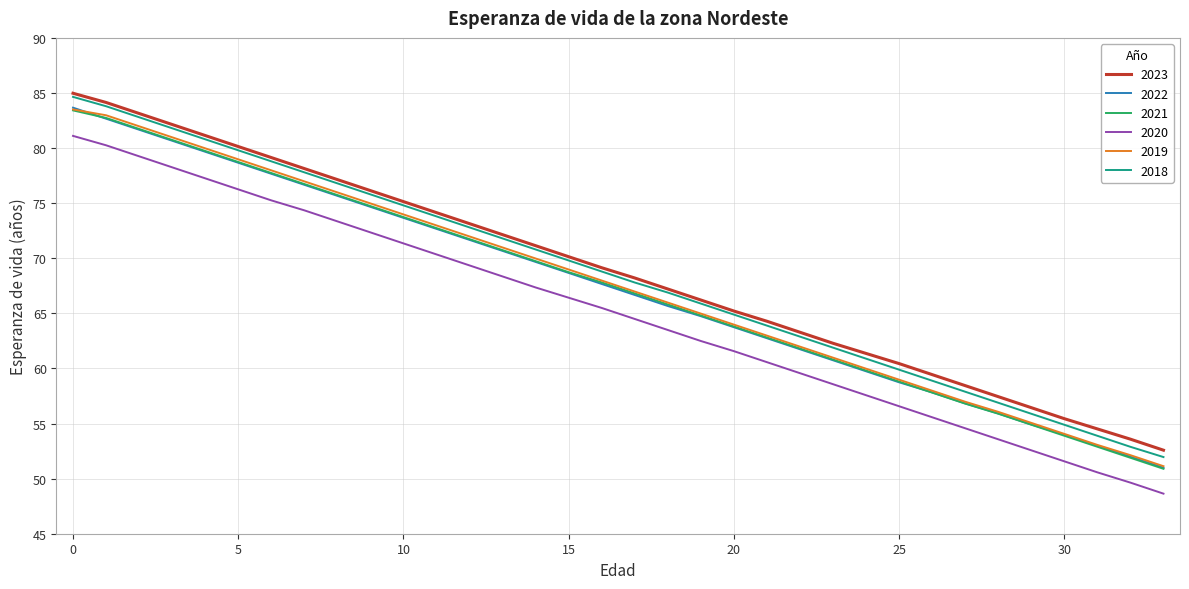

True or false: 2021 and 2023 cross at least once.

False